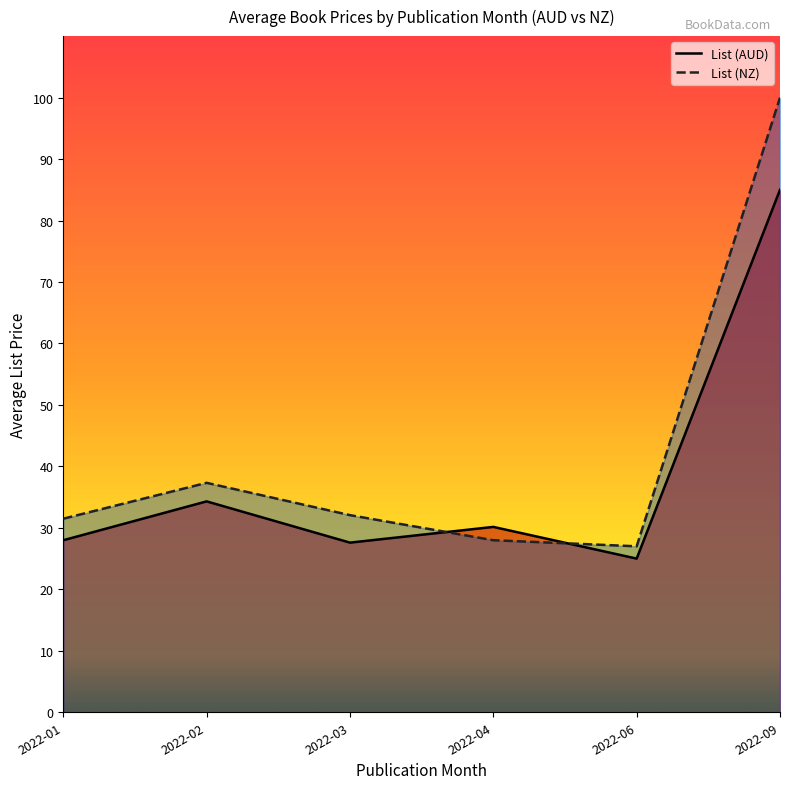

Count the number of data series in this chart.

2